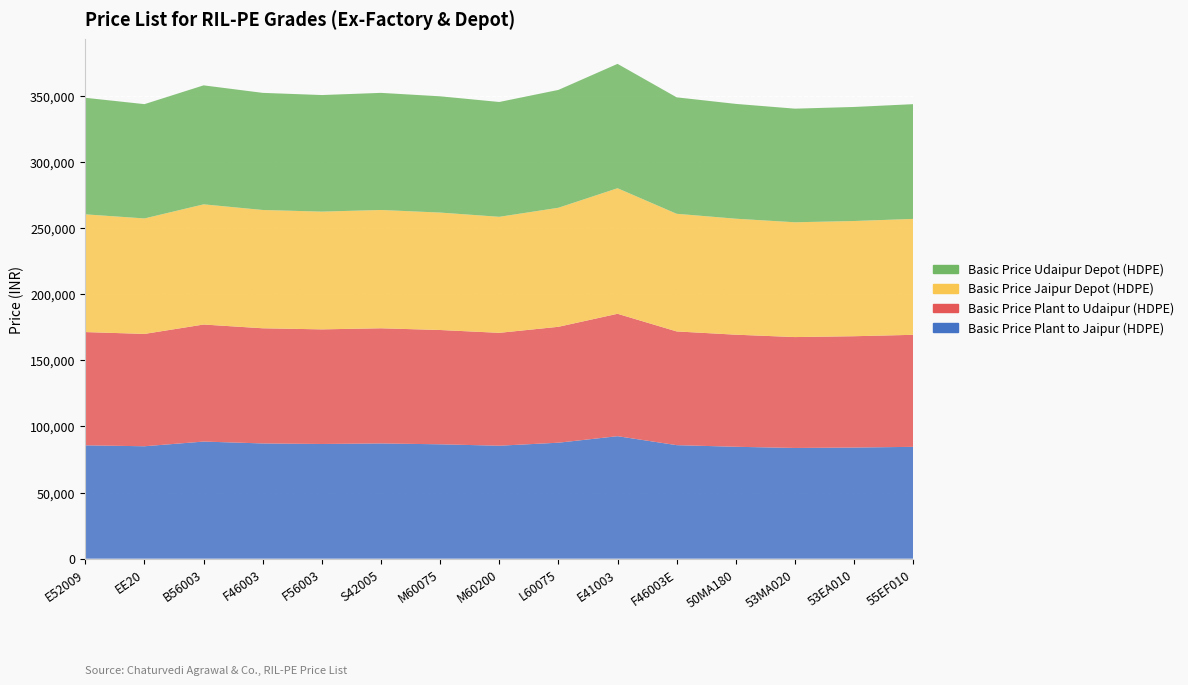

Reading left to right, extract all data points from this chart.

Basic Price Plant to Jaipur (HDPE): 85650	84950	88500	87080	86670	87080	86430	85360	87640	92560	85790	84560	83660	83980	84510
Basic Price Plant to Udaipur (HDPE): 85590	84890	88440	87020	86610	87020	86370	85300	87580	92500	85930	84700	83800	84120	84650
Basic Price Jaipur Depot (HDPE): 88960	87260	90810	89390	88980	89390	88740	87670	89950	94870	88890	87640	86740	87060	87590
Basic Price Udaipur Depot (HDPE): 88080	86380	89930	88510	88100	88510	87860	86790	89070	93990	88010	86770	85870	86190	86720